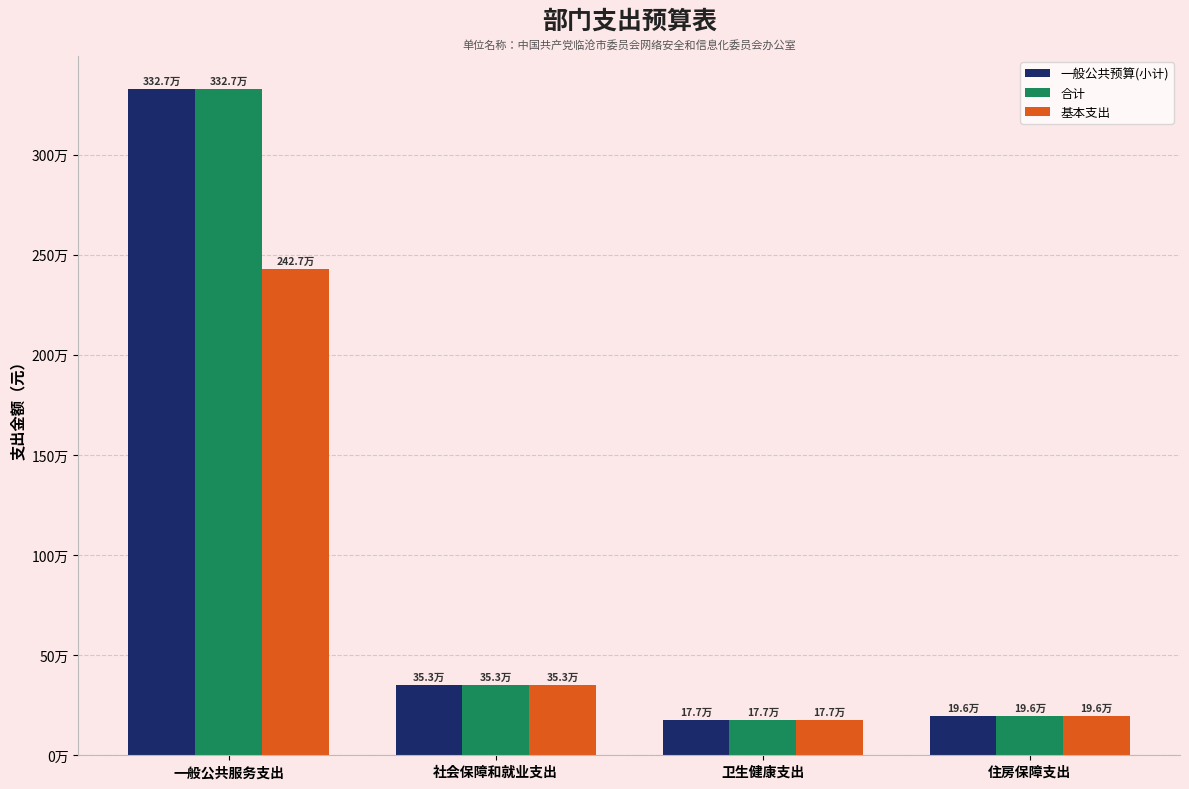

List the series in order of their peak value, highest first.

一般公共预算(小计), 合计, 基本支出